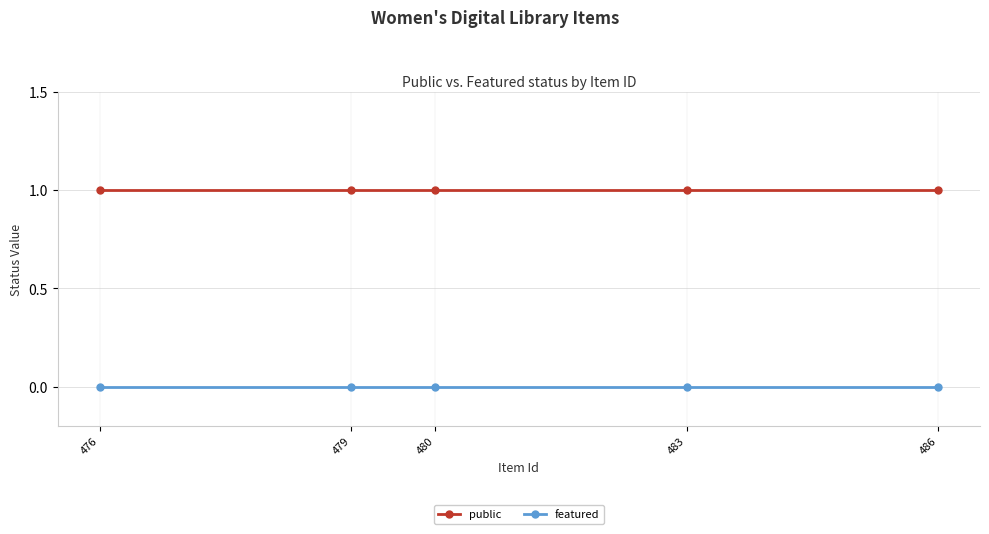

The featured series shows 0 at 486. True or false?

True